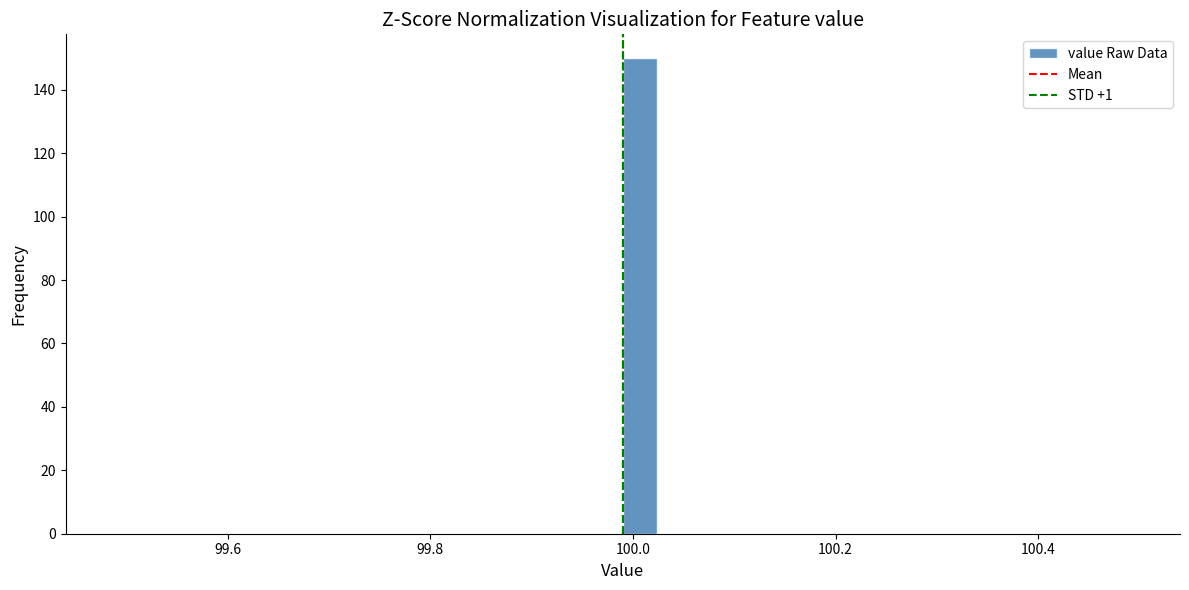

Read against the x-axis, roughly where is the centre of the tallest bar?

100.00